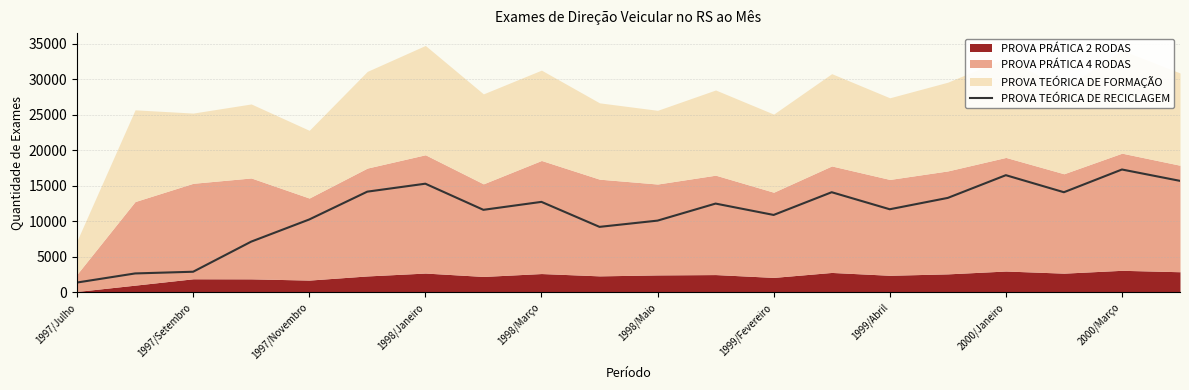

Which category has the highest value in the PROVA TEÓRICA DE RECICLAGEM series?

2000/Março